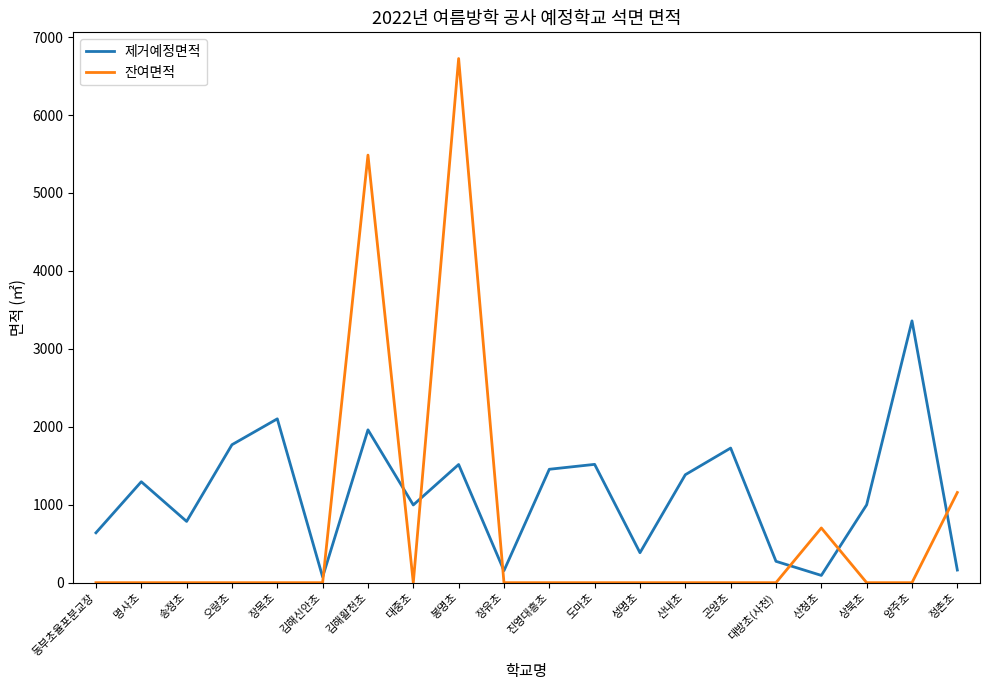

Is the value of 잔여면적 at 김해신안초 greater than the value of 제거예정면적 at 장유초?

No